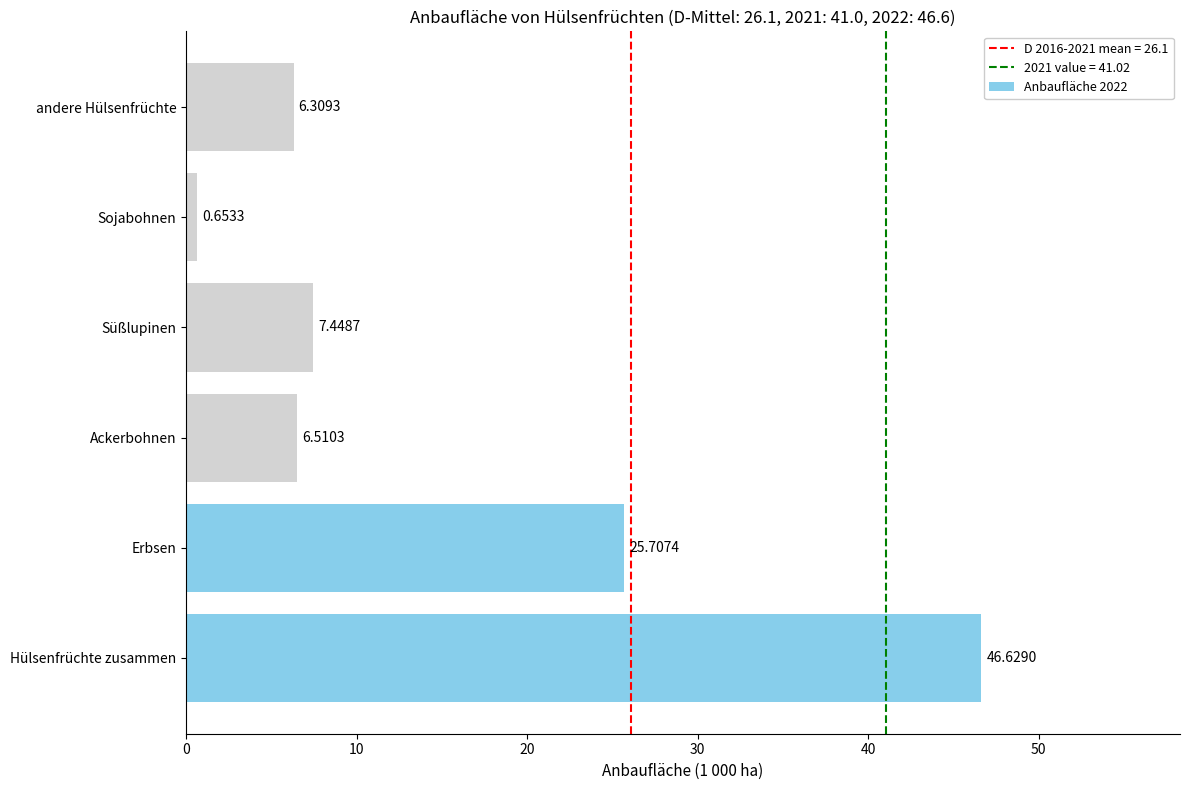

Between Sojabohnen and Süßlupinen, which is larger?

Süßlupinen